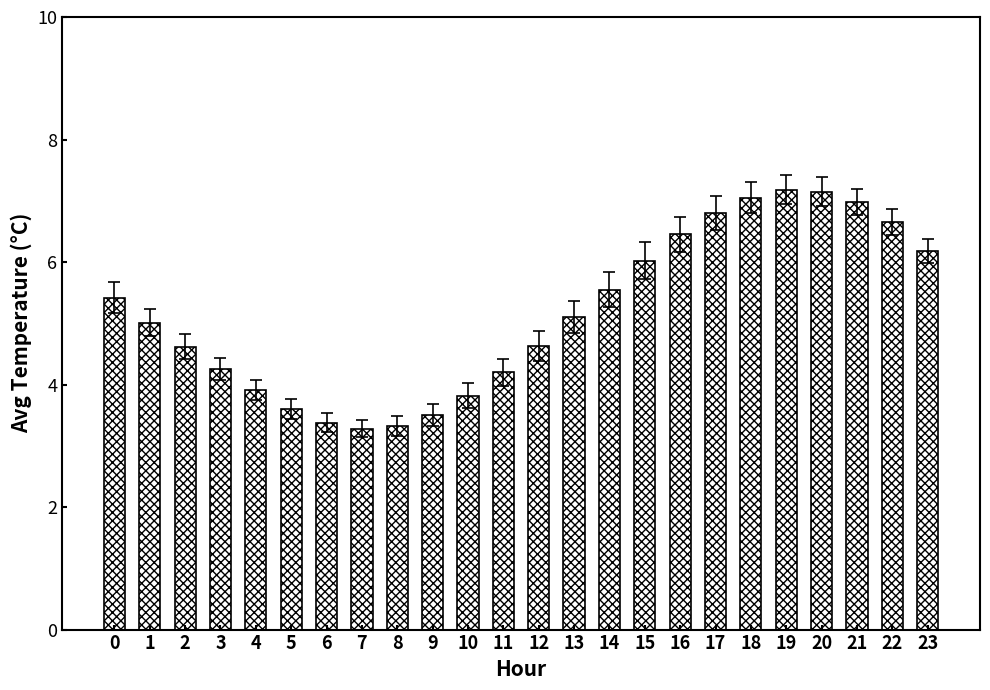

The value at 8 is 3.3. True or false?

True